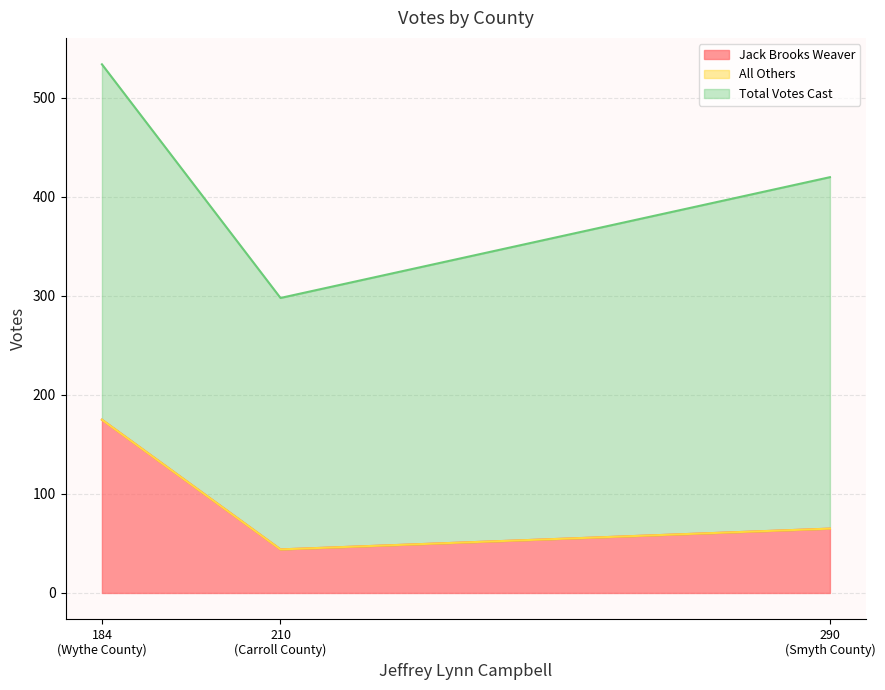

Is the value of All Others at Wythe County greater than the value of Total Votes Cast at Smyth County?

No